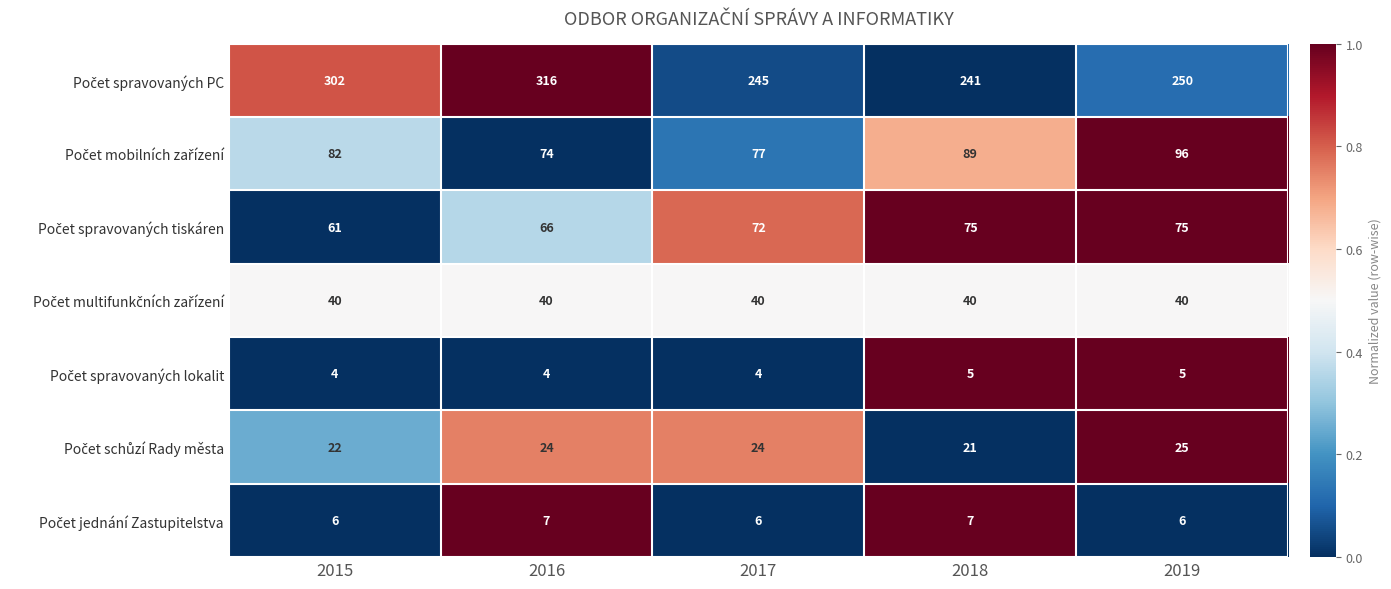

What is the difference between the highest and lowest values at 2018?

236